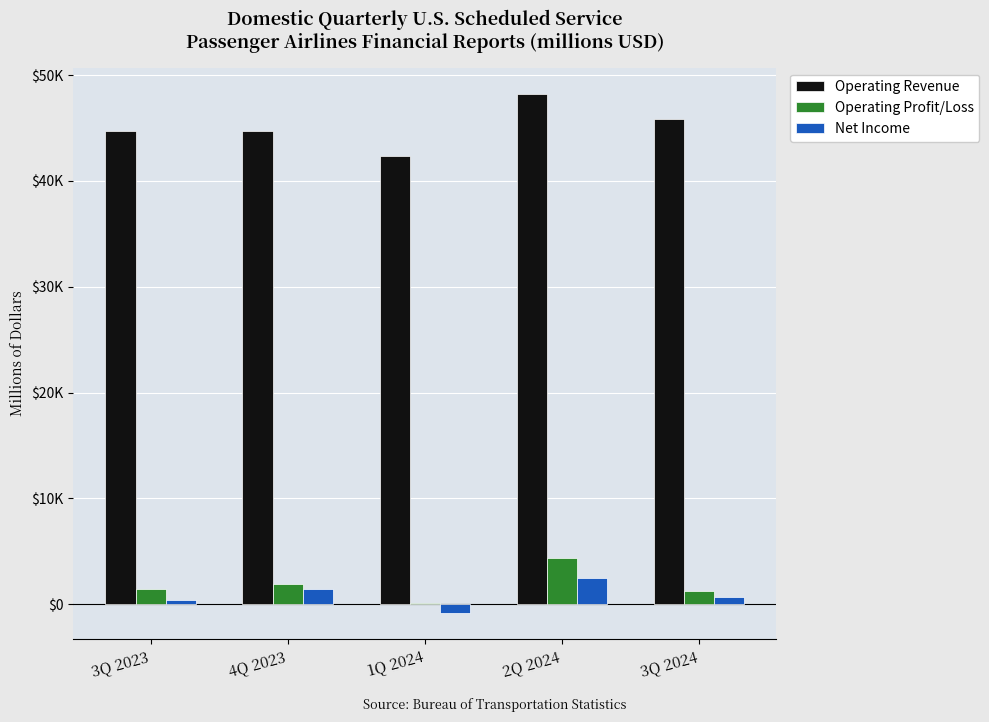

Rank the series by their maximum value, from lowest to highest.

Net Income, Operating Profit/Loss, Operating Revenue